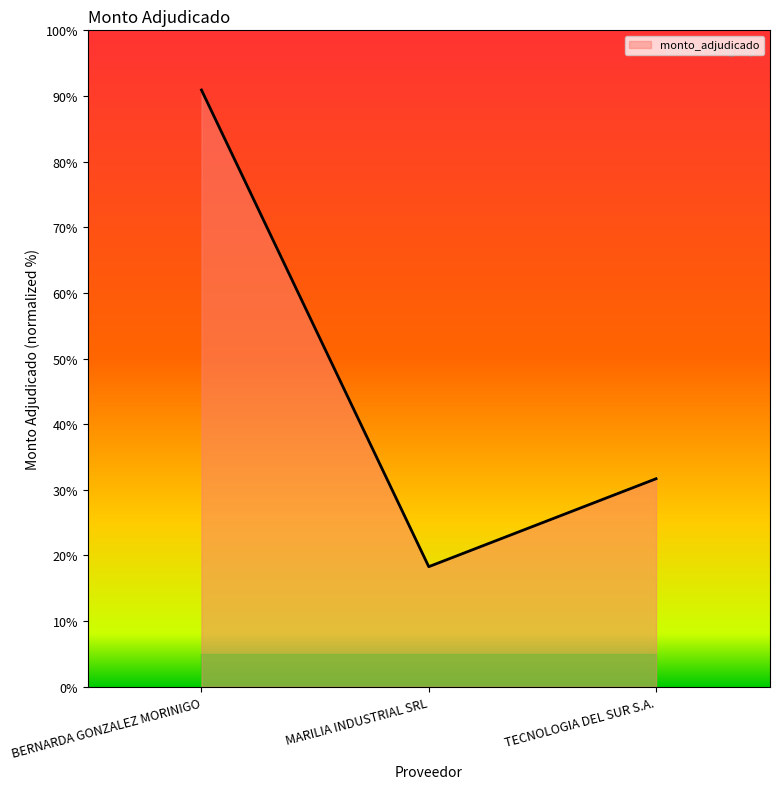

How many lines are shown in the chart?

1